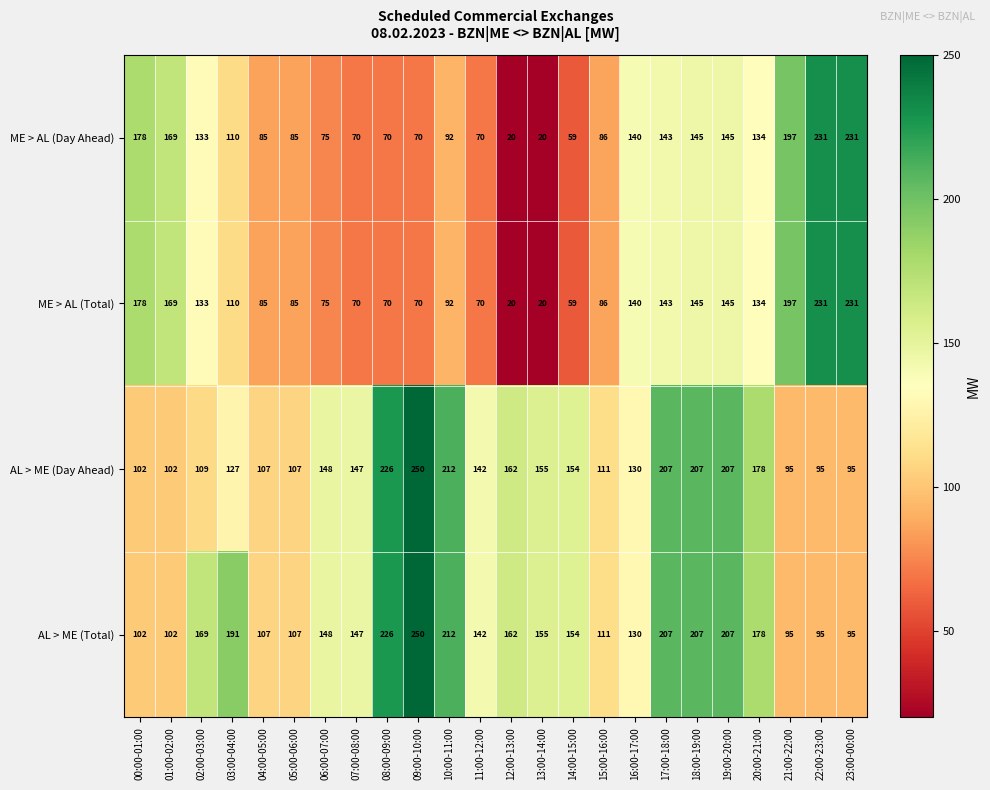

At which label is AL > ME (Total) closest to 172?

02:00-03:00